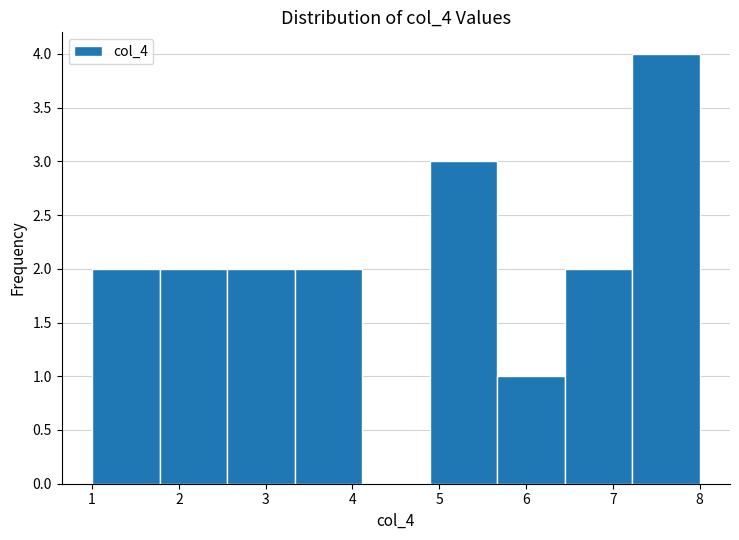

Reading left to right, transcribe this chart: for each bar, give the range it covers on the x-axis and its height. Neither the bar edges nor the heights are printed on the chart, so give them approximately, as read against the axes.

1.0 to 1.8: 2
1.8 to 2.6: 2
2.6 to 3.3: 2
3.3 to 4.1: 2
4.1 to 4.9: 0
4.9 to 5.7: 3
5.7 to 6.4: 1
6.4 to 7.2: 2
7.2 to 8.0: 4